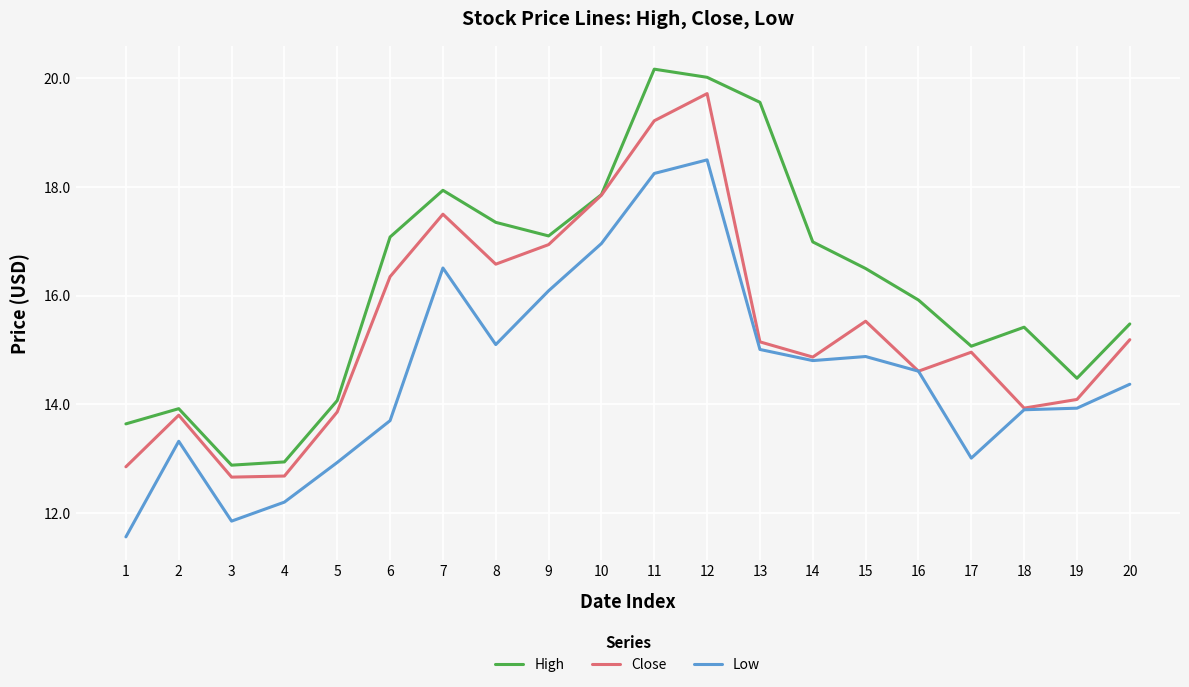

Does the chart have visible grid lines?

Yes